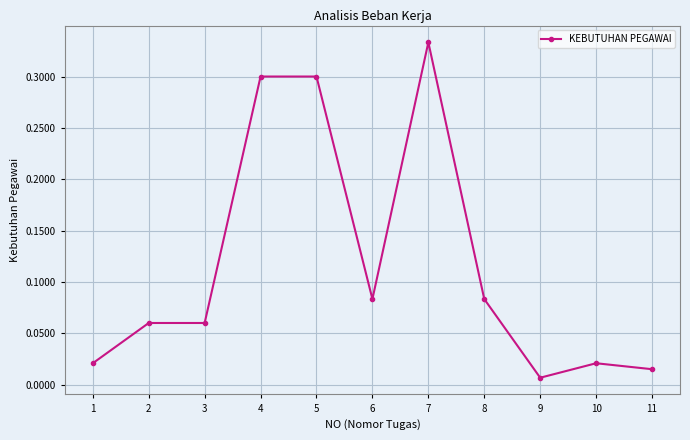

Which category has the lowest value across all series?

9